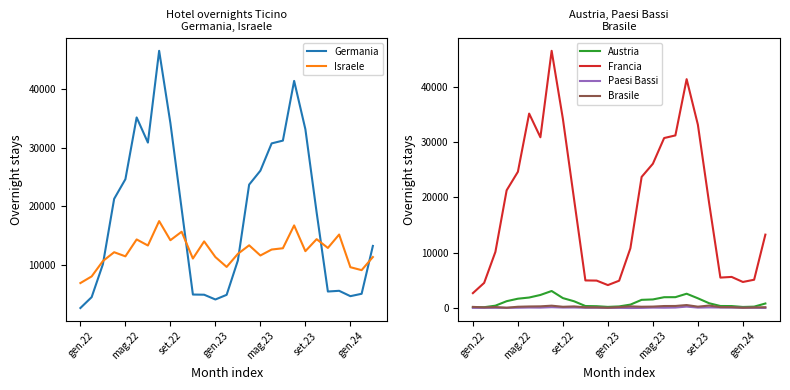

Does the chart display data point markers on the line(s)?

No